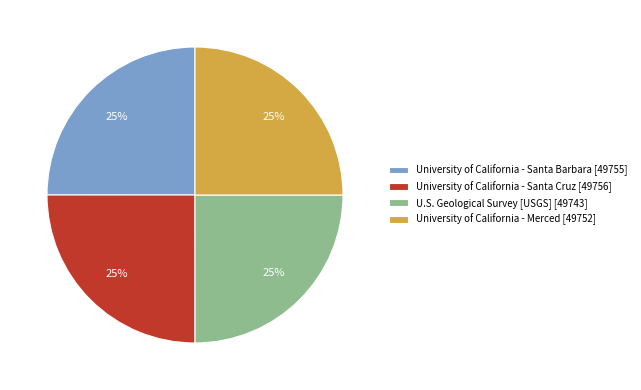

To the nearest percent, what is the combined percentage of U.S. Geological Survey [USGS] [49743] and University of California - Santa Barbara [49755]?

50%